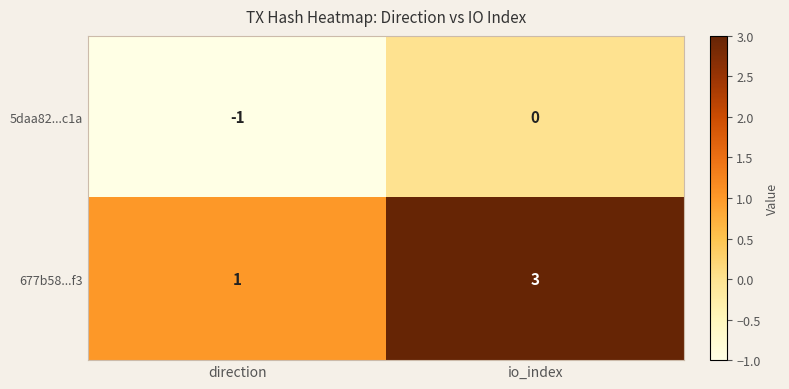

The value of 5daa82...c1a at direction is -1. True or false?

True